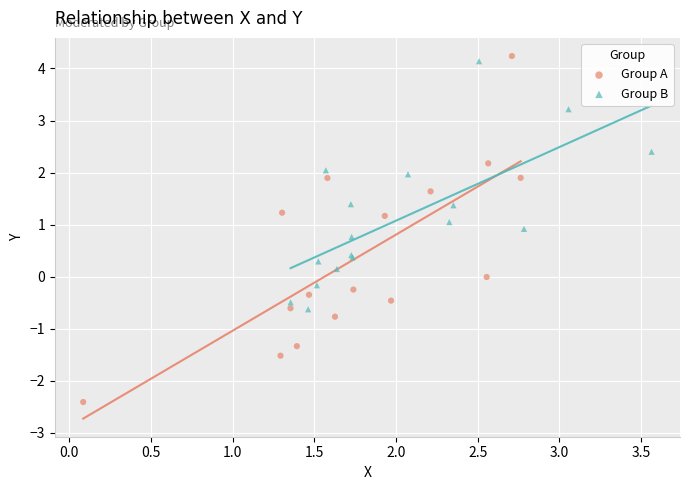

Which series has the largest Y range (max minus min)?

Group A